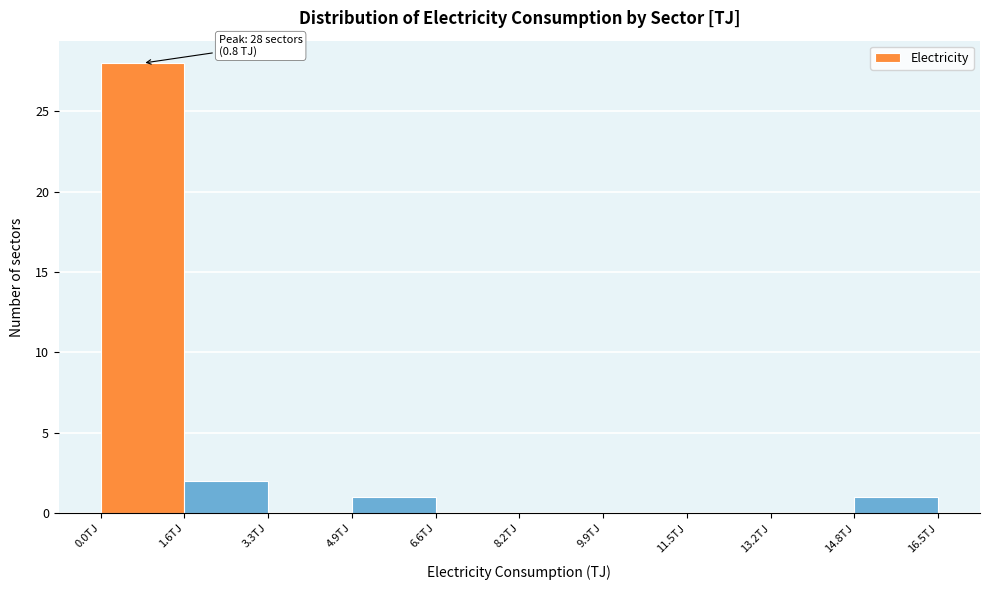

Which range on the x-axis has the tallest bar?

0.00 to 1.65